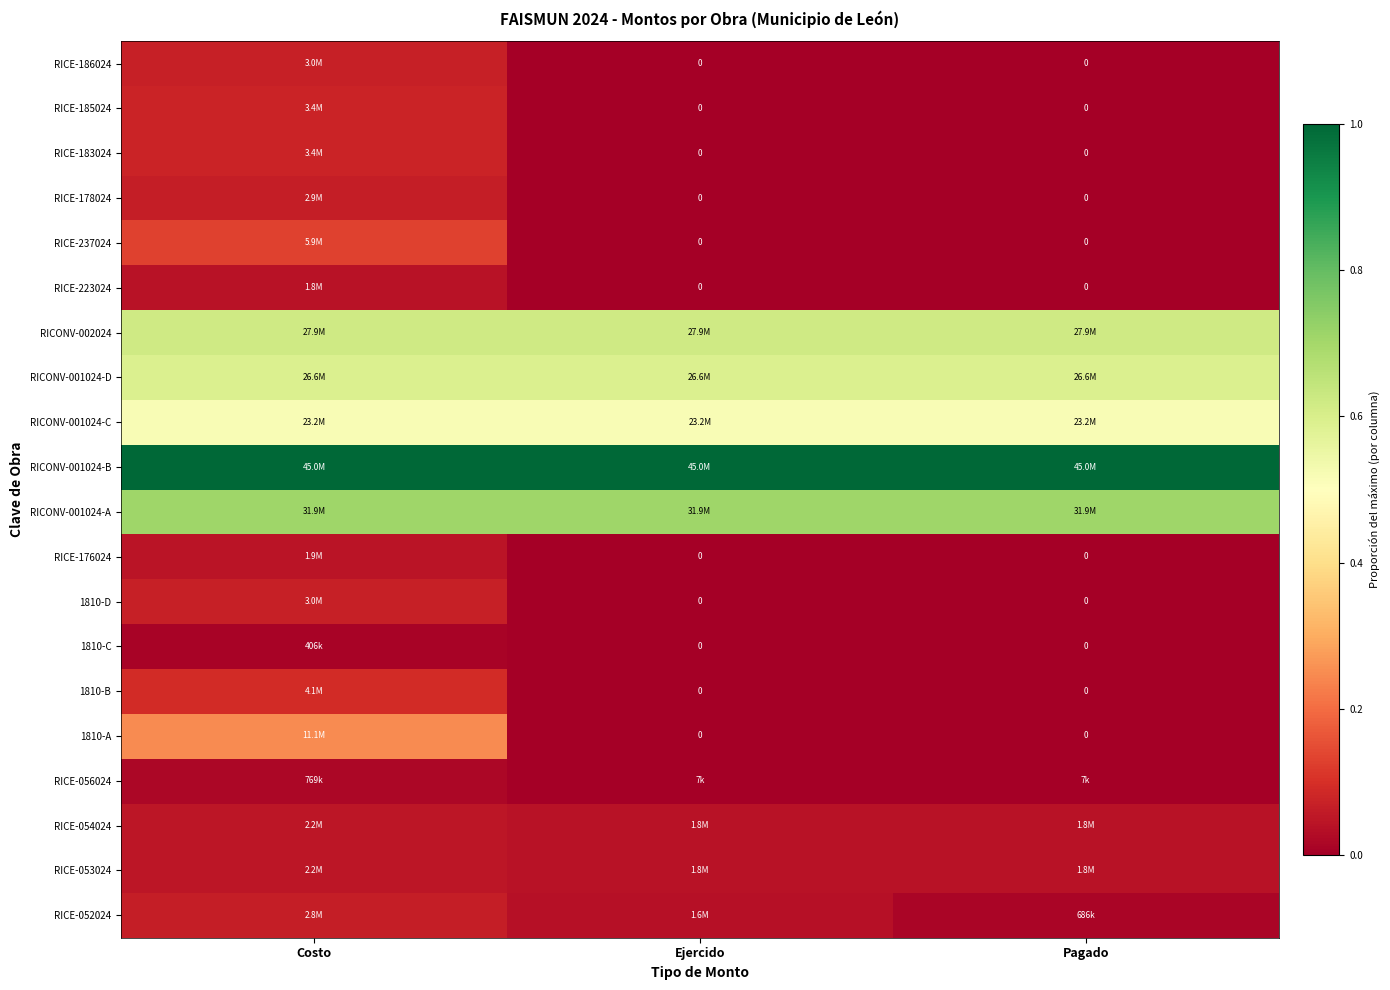

Which label corresponds to the largest value in the chart?

Costo